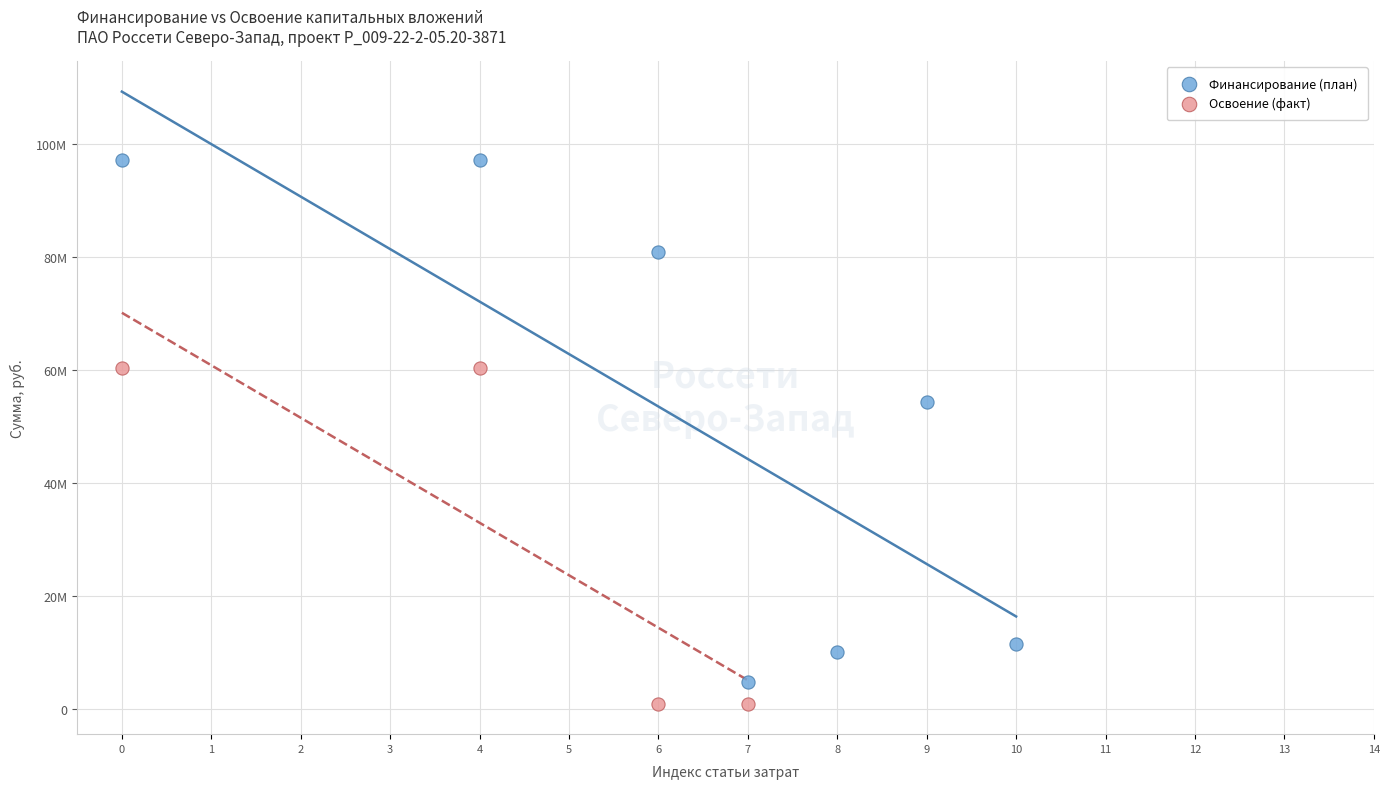

What are all the series names shown in the legend?

Финансирование (план), Освоение (факт)